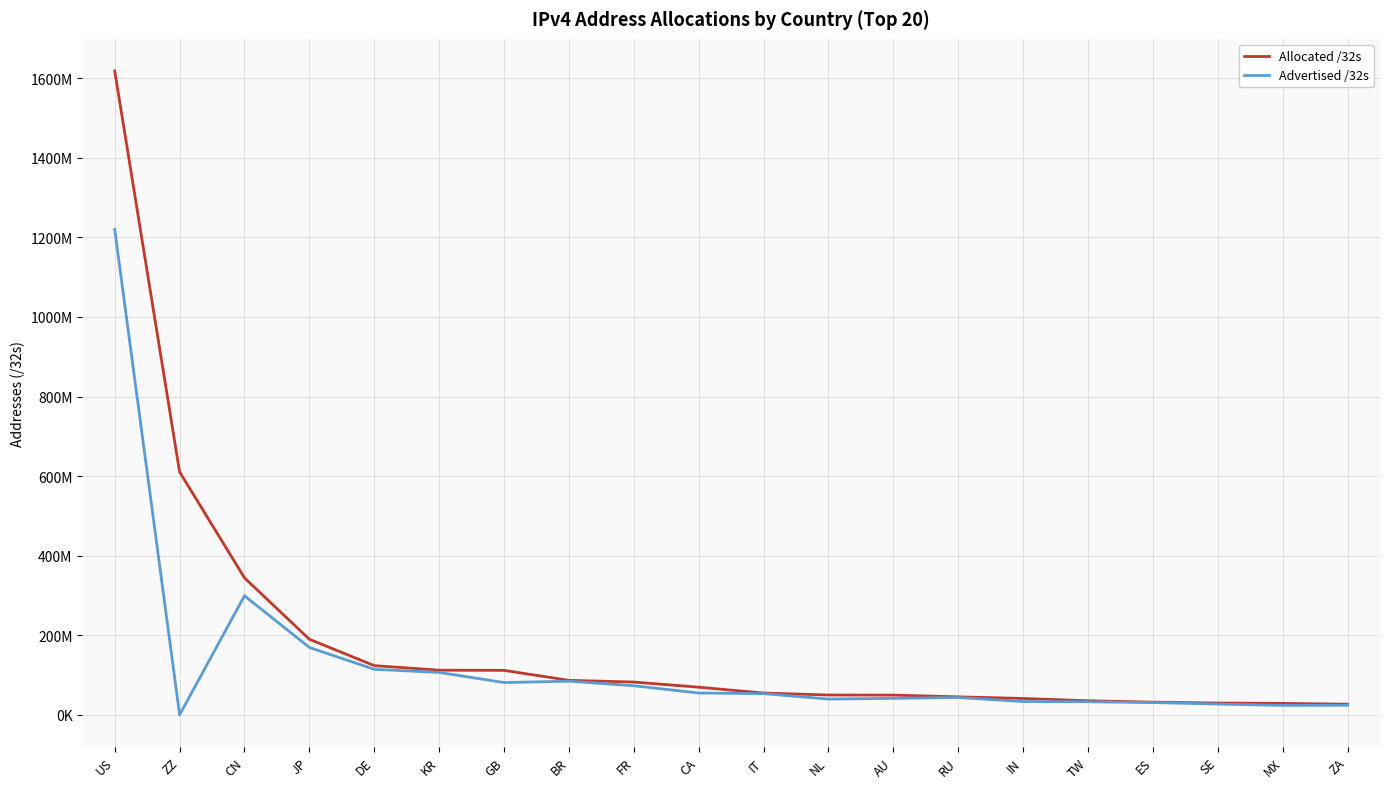

What is the difference between the Allocated /32s values at GB and KR?

426888